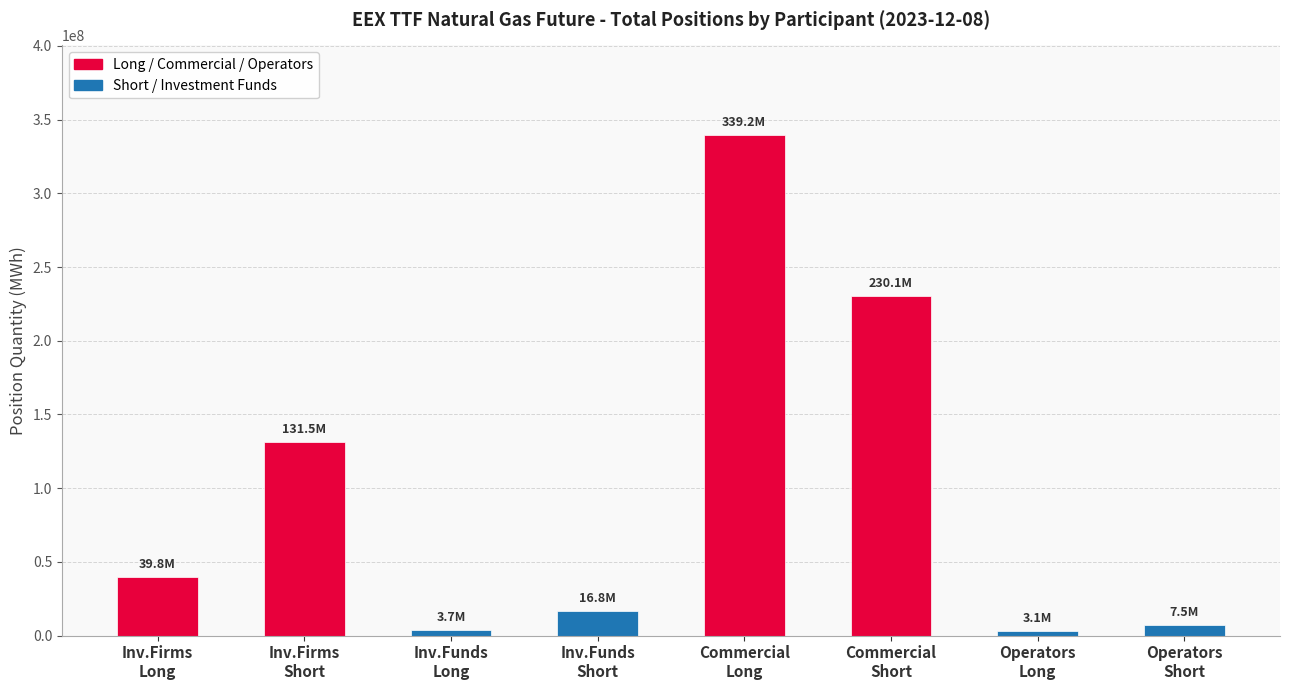

The chart shows a value of 339229382 at Commercial
Long. True or false?

True